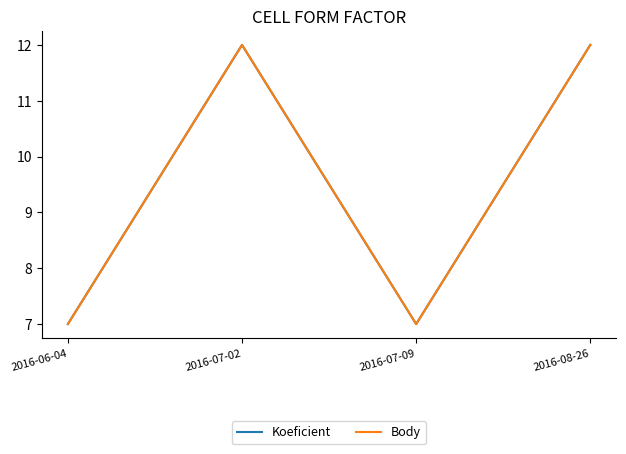

What position from the right is 2016-07-09?

2